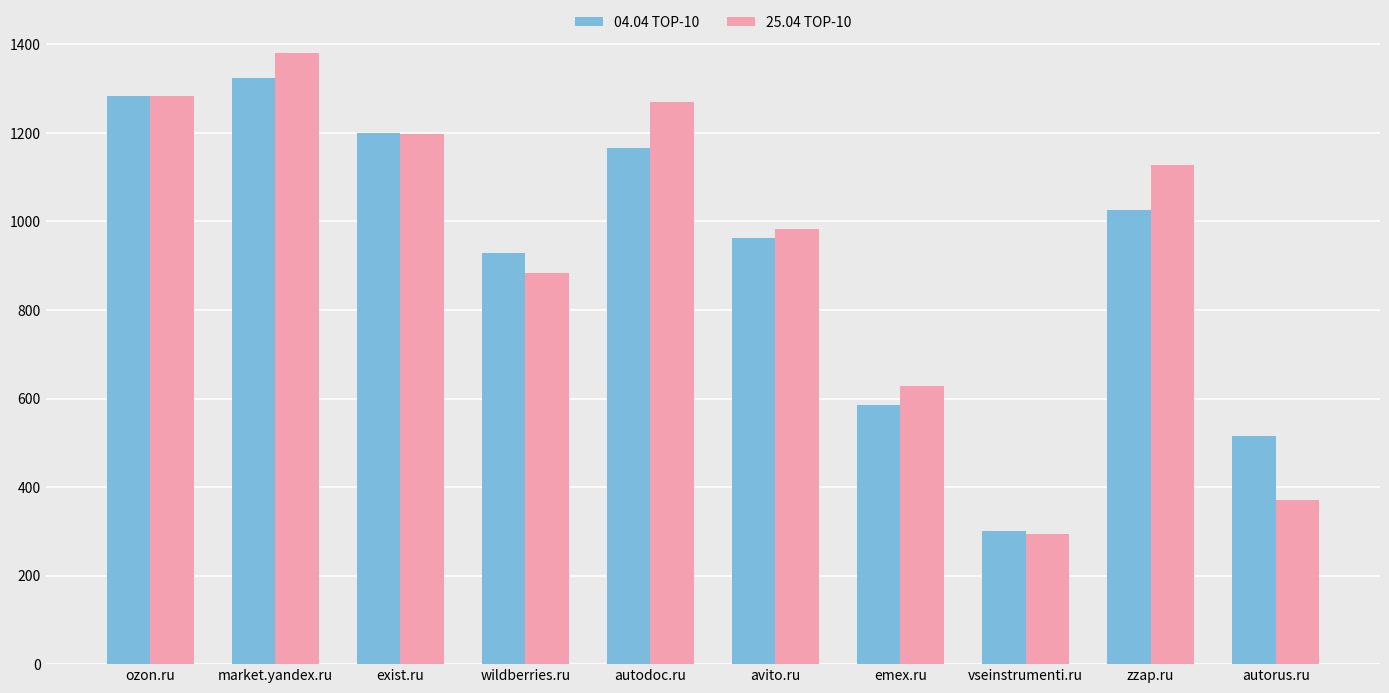

Where does the 04.04 TOP-10 series first go above 1026?

ozon.ru